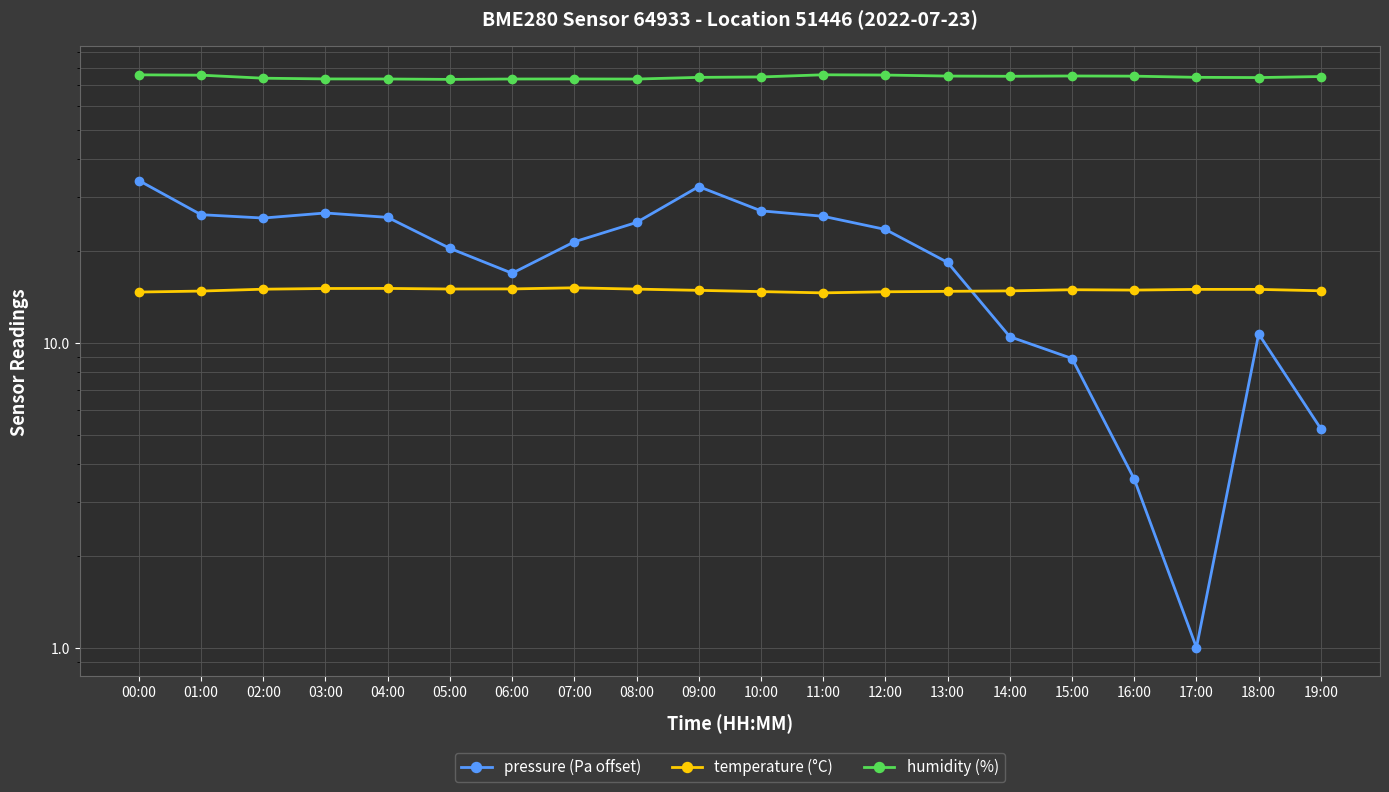

How many intersections are there between temperature (°C) and pressure (Pa offset)?

1